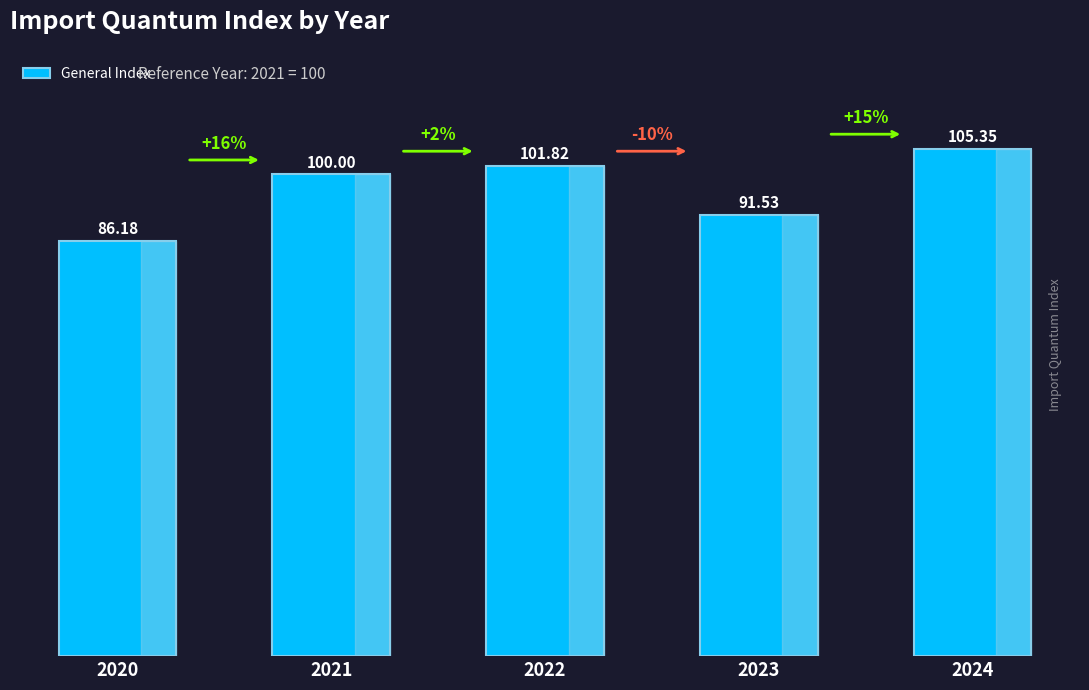

Which has a higher value, 2021 or 2024?

2024